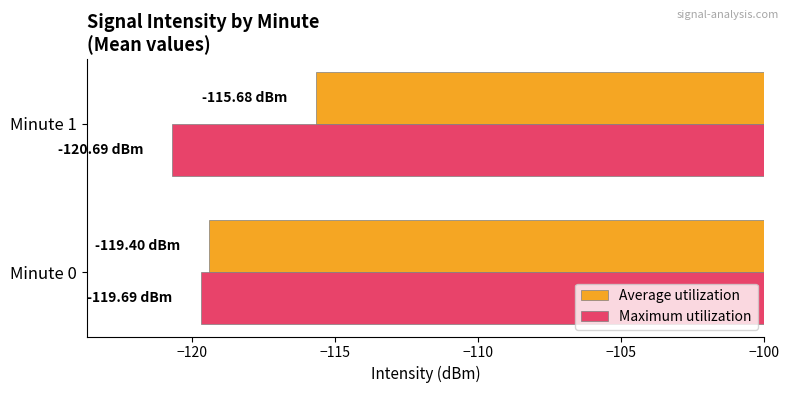

Which series has the largest range (max minus min)?

Average utilization